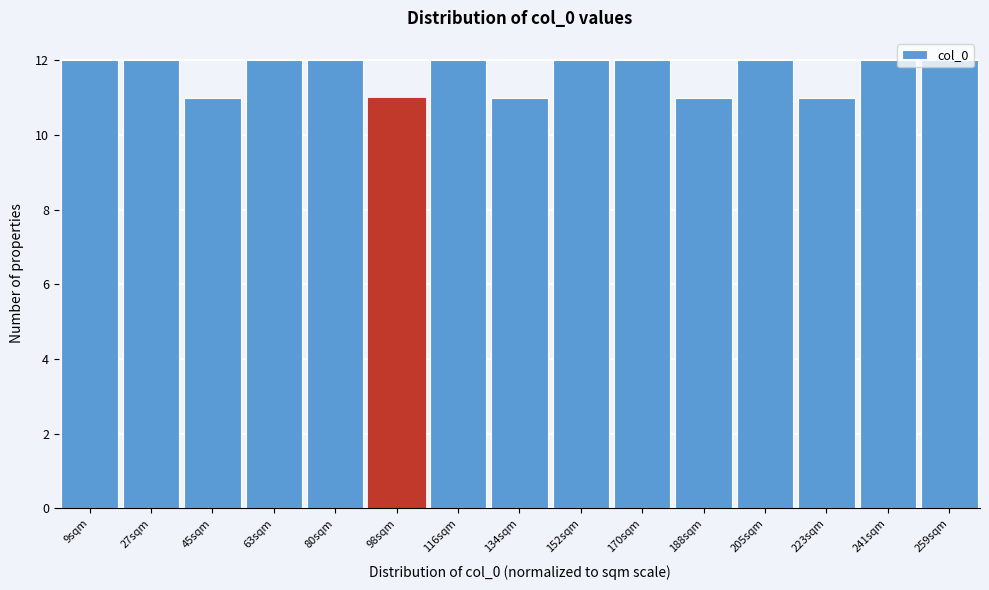

Reading left to right, transcribe this chart: for each bar, give the range it covers on the x-axis and its height. Neither the bar edges nor the heights are printed on the chart, so give them approximately, as read against the axes.

0 to 18: 12
18 to 36: 12
36 to 54: 11
54 to 72: 12
72 to 90: 12
90 to 108: 11
108 to 126: 12
126 to 142: 11
142 to 160: 12
160 to 178: 12
178 to 196: 11
196 to 214: 12
214 to 232: 11
232 to 250: 12
250 to 268: 12